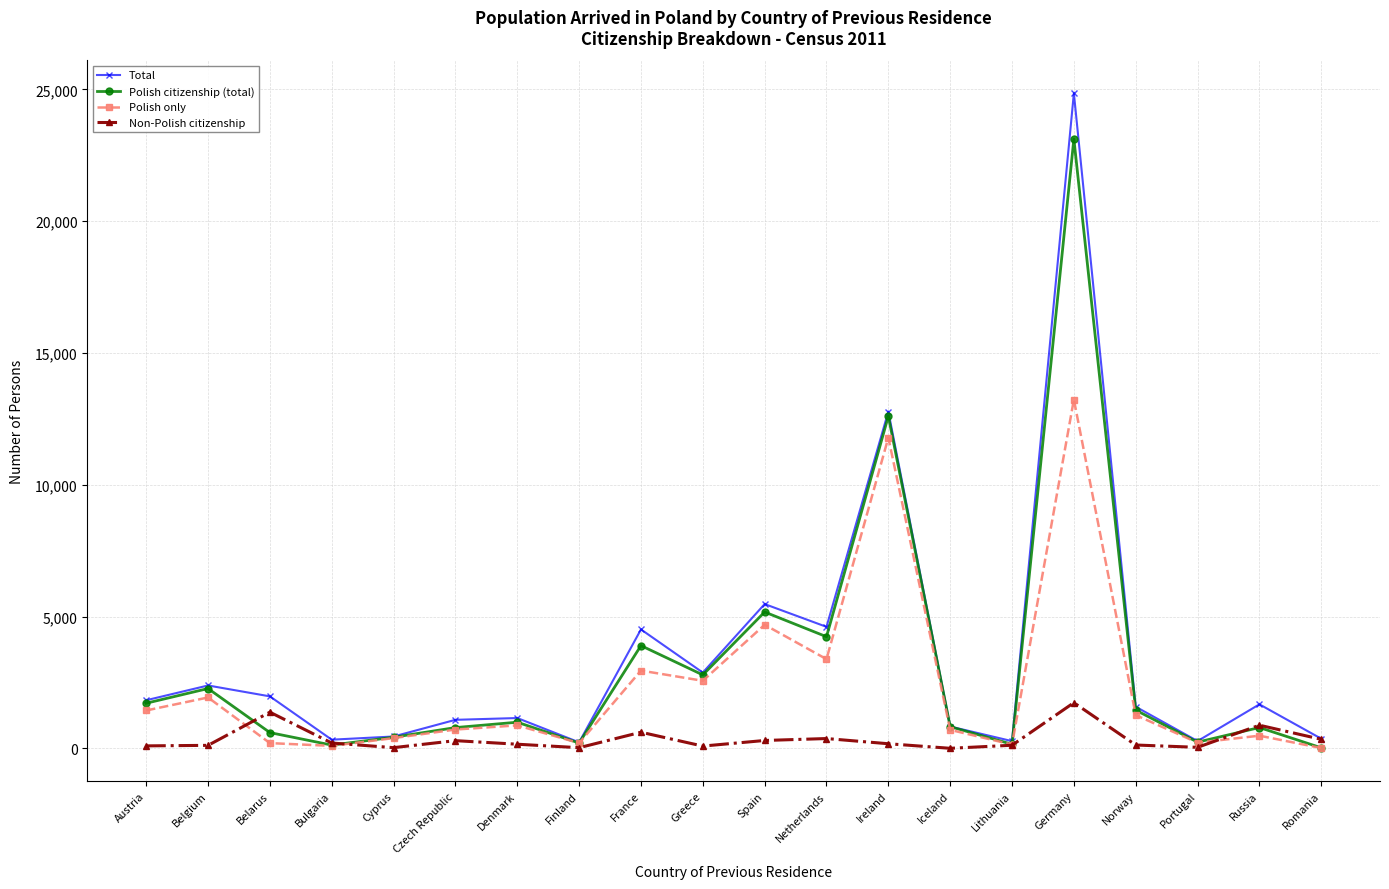

True or false: Non-Polish citizenship has more than 1 interior local peaks.

True